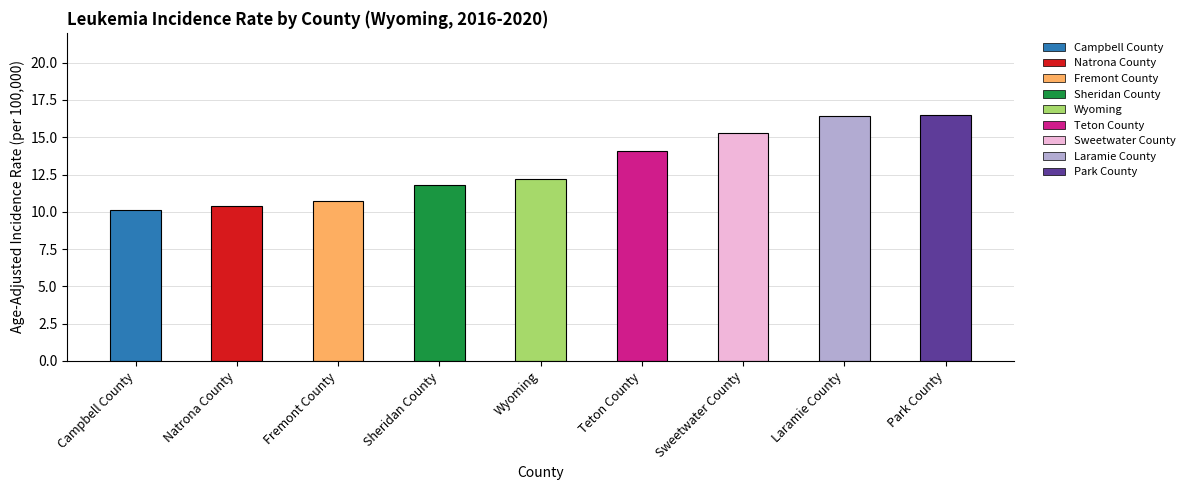

Between Fremont County and Laramie County, which is larger?

Laramie County